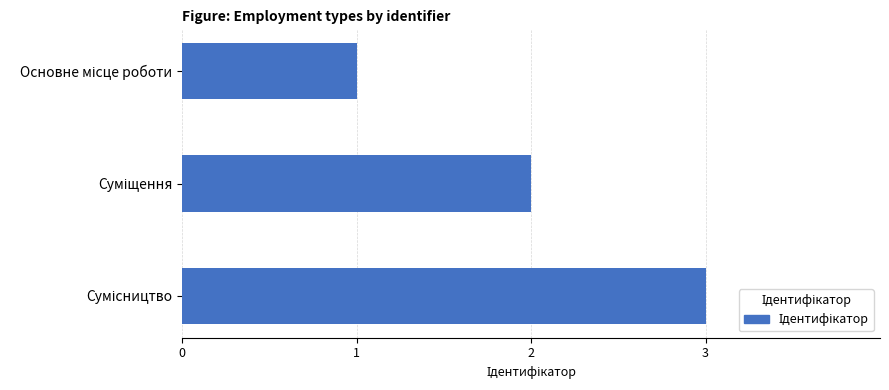

How many data points are less than 2?

1